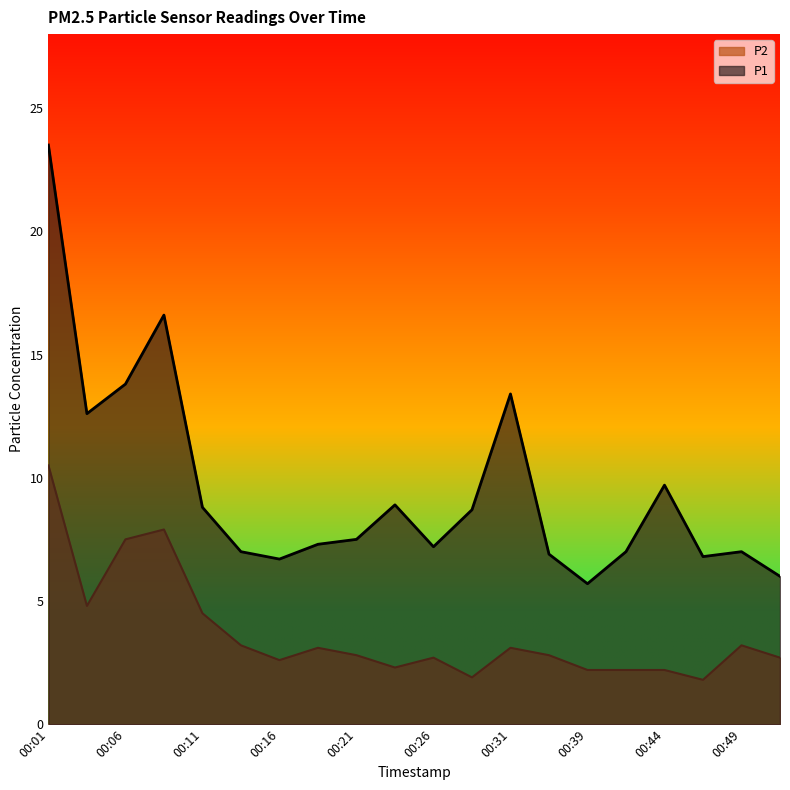

True or false: P2 and P1 intersect in this chart.

False